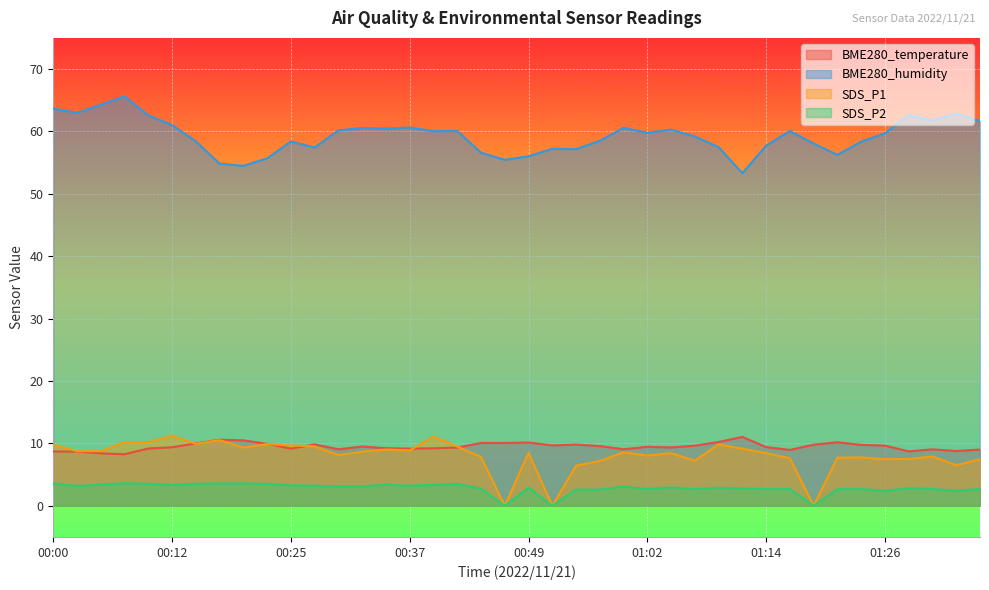

What position from the left is 00:03?

2